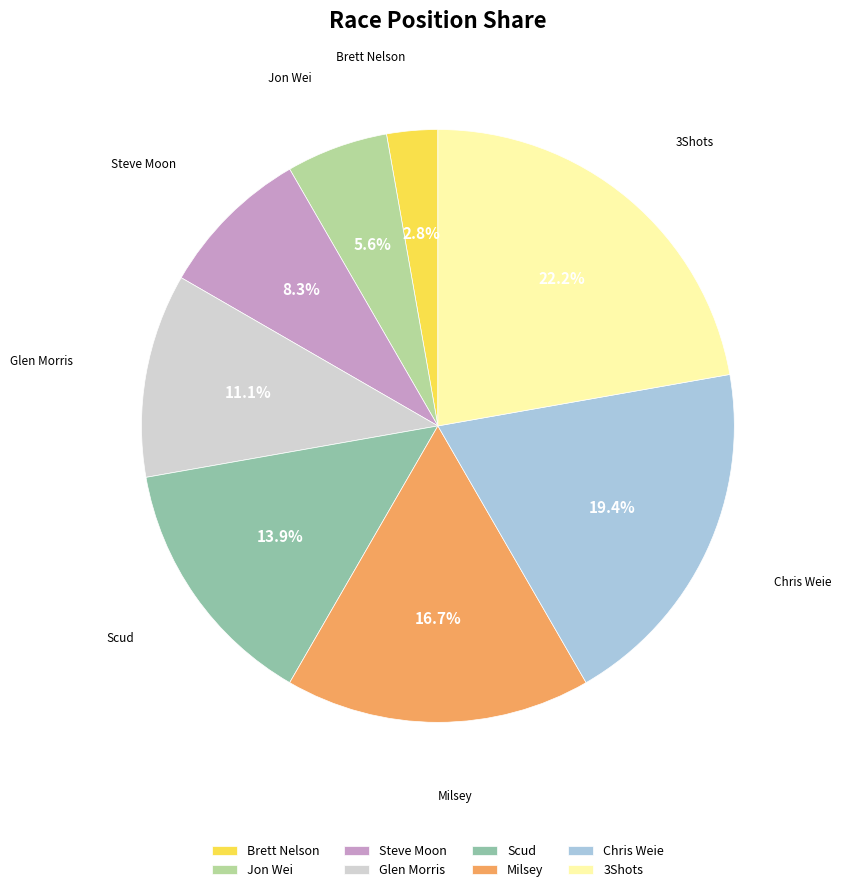

To the nearest percent, what is the average slice percentage?

12%